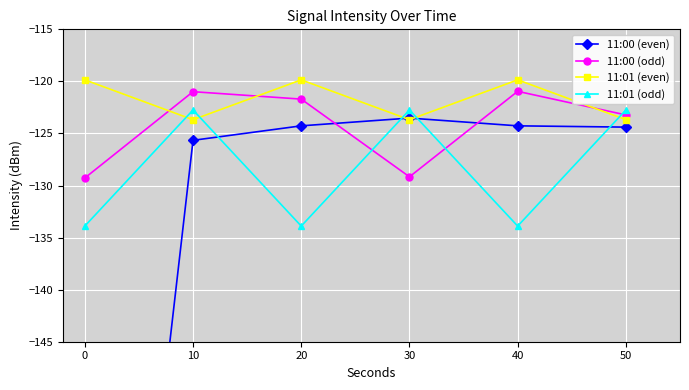

The 11:01 (odd) series shows -133.9 at 40. True or false?

True